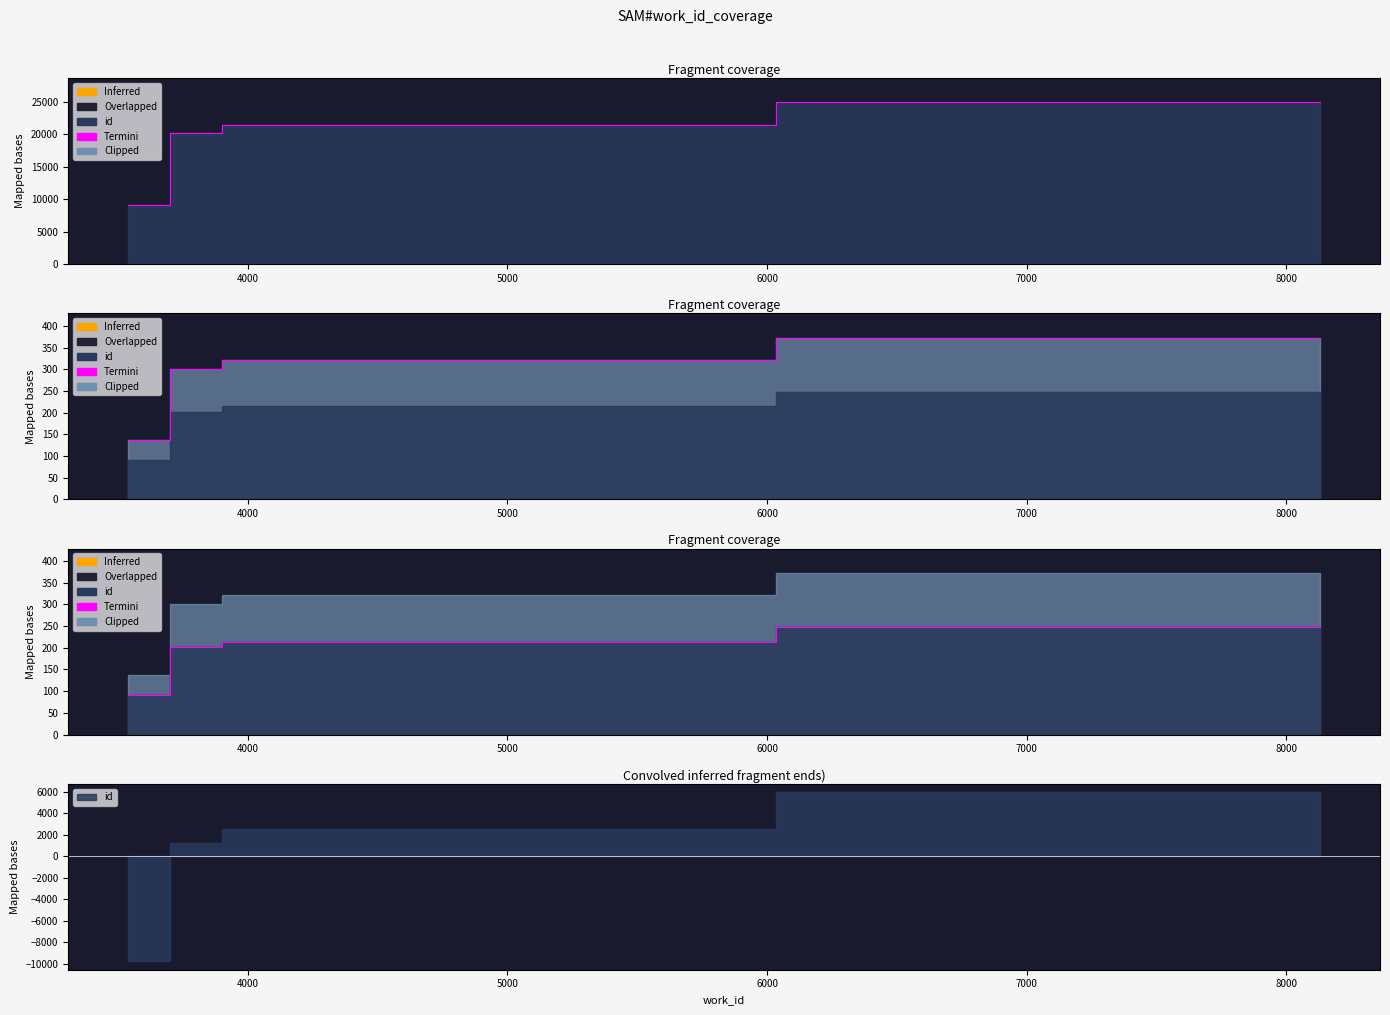

Read the value at 4000.

200.9